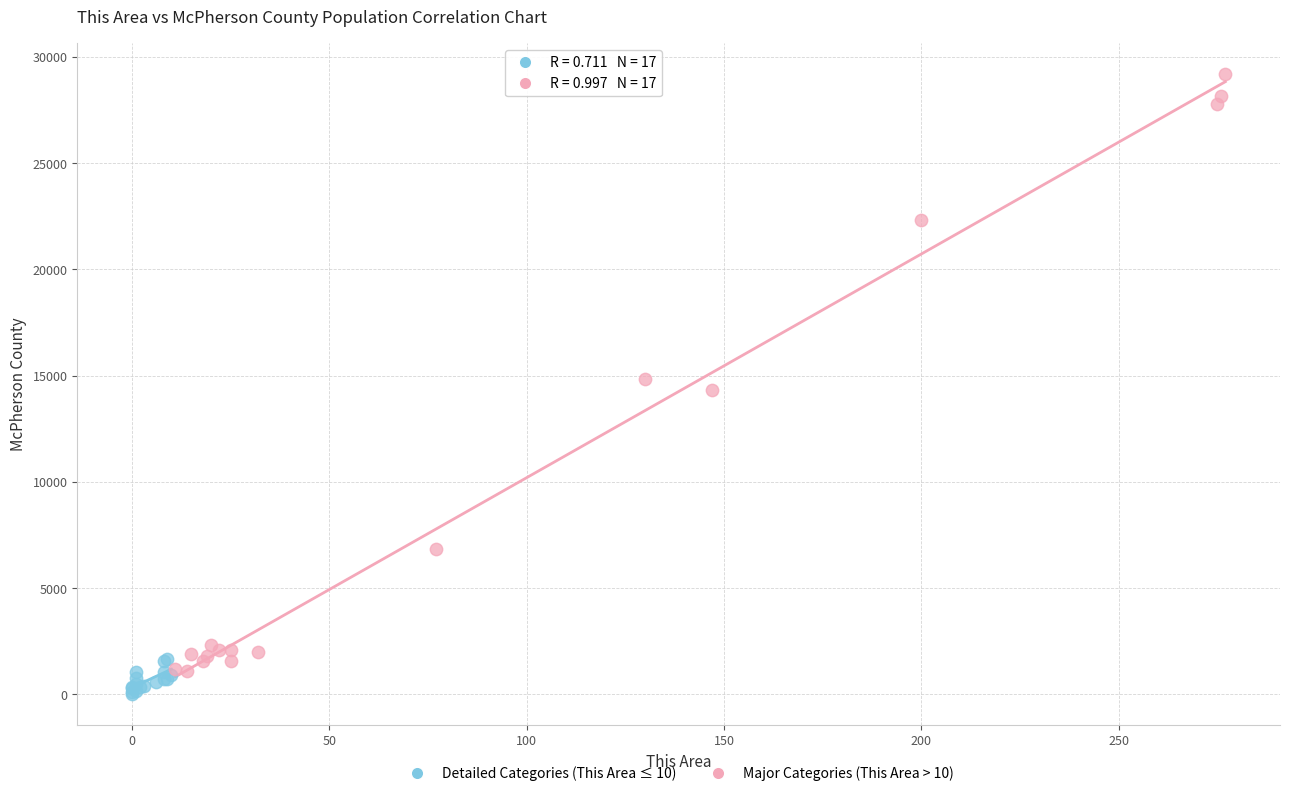

Which series has the widest spread of Y values?

Major Categories (This Area > 10)